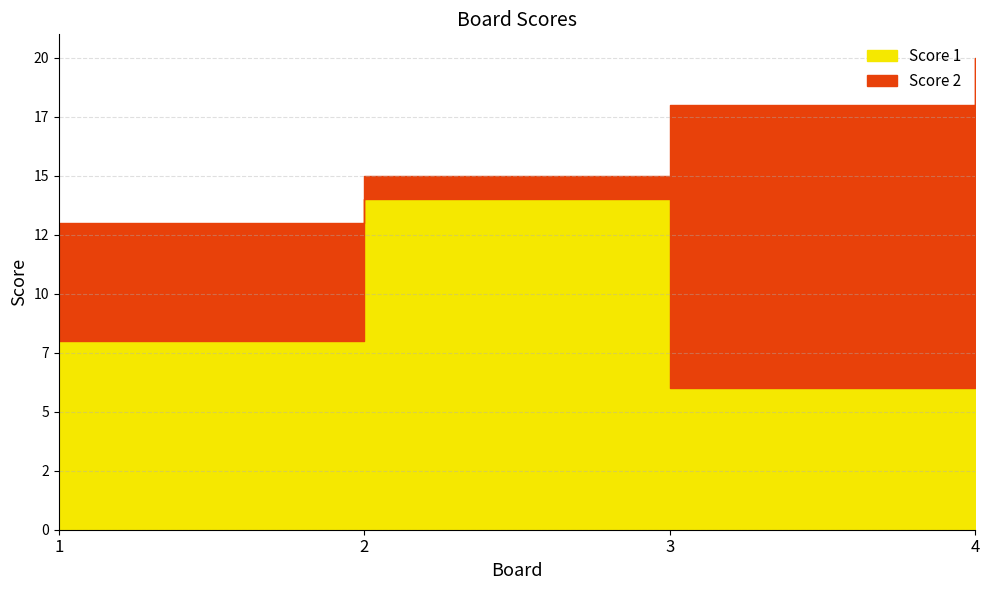

In Score 1, how many points are lower than both neighbors (excluding endpoints)?

1